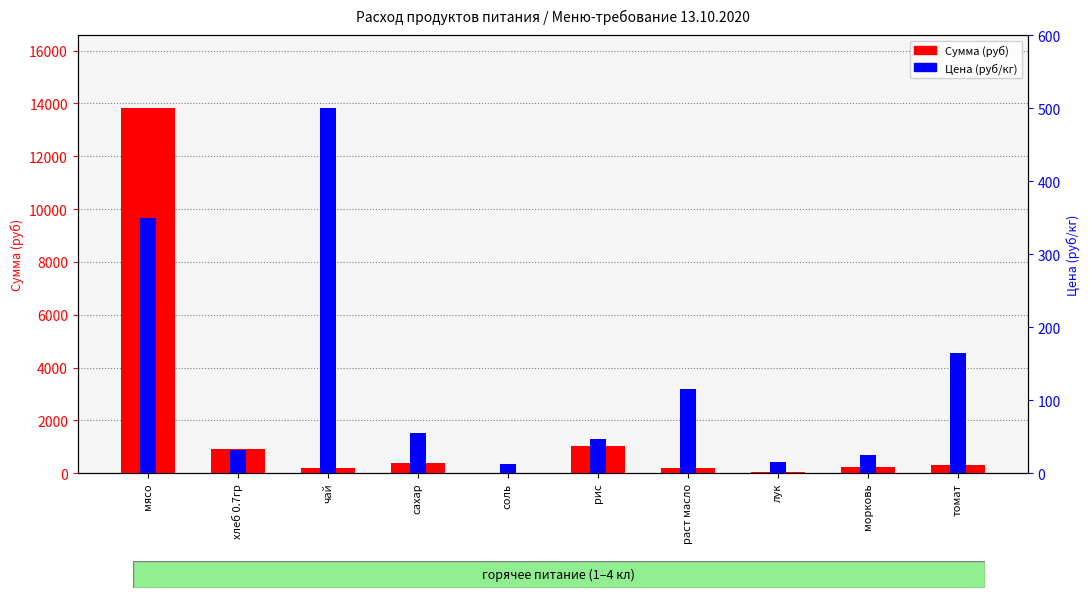

Reading right to left, list all the values displayed in this chart.

Сумма (руб): томат=294.9	морковь=224.4	лук=53.8	раст масло=206.4	рис=1012.4	соль=21.5	сахар=394.9	чай=179.5	хлеб 0.7гр=902.7	мясо=13821.5
Цена (руб/кг): томат=164.3	морковь=25.0	лук=15.0	раст масло=115.0	рис=47.0	соль=12.0	сахар=55.0	чай=500.0	хлеб 0.7гр=31.4	мясо=350.0